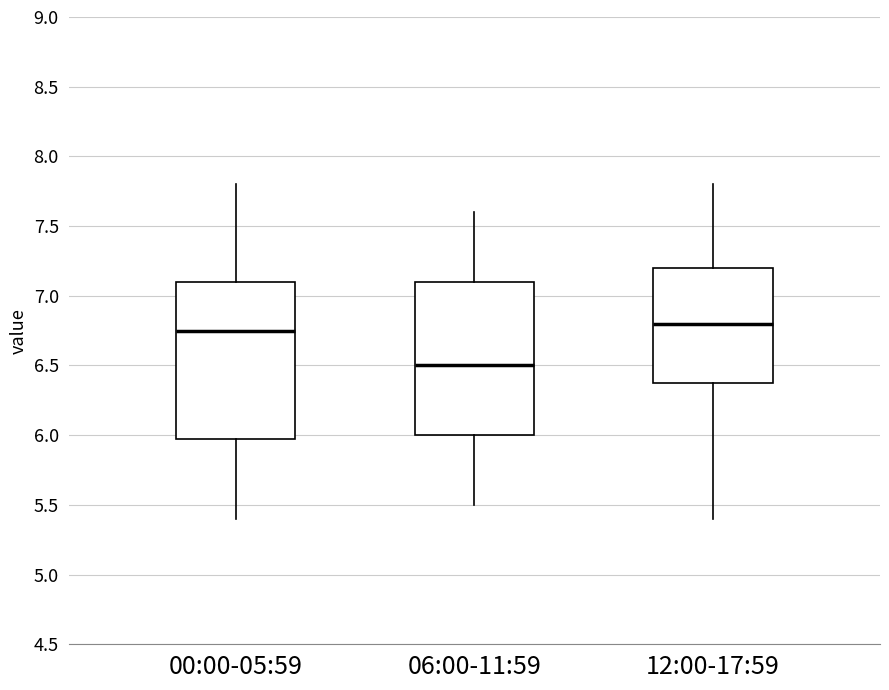

Where does the lower whisker of the box for 00:00-05:59 end on the y-axis? The values are not printed on the chart, so give them approximately, as read against the axis.

5.40